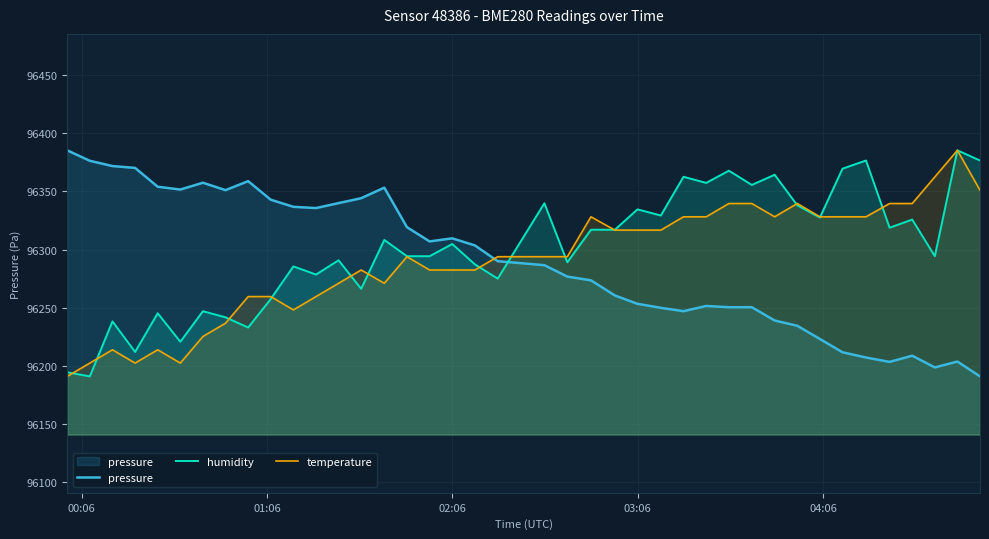

What is the maximum value shown in the chart?

96385.2